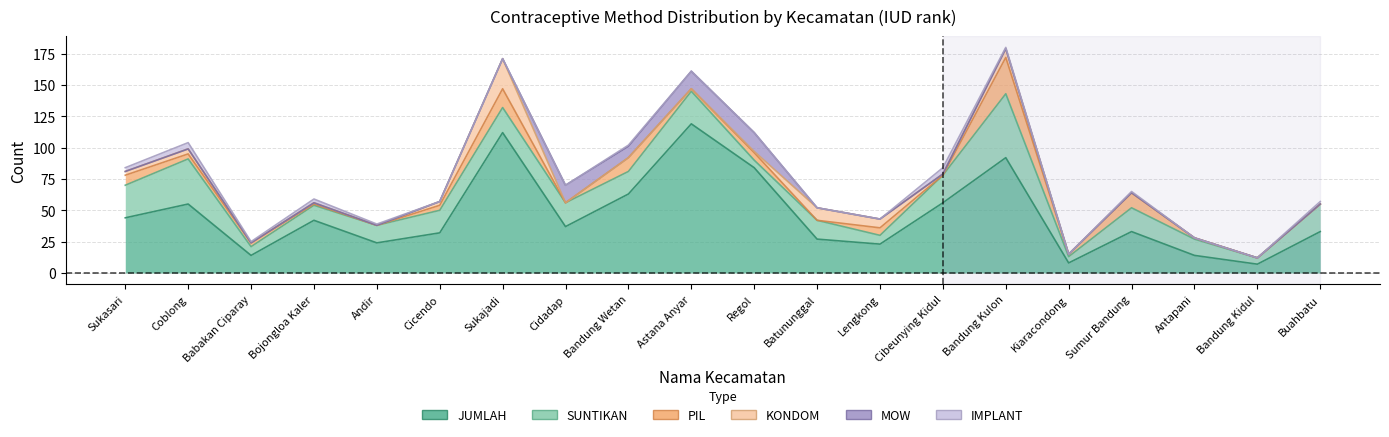

Reading left to right, list all the values displayed in this chart.

JUMLAH: Sukasari=44	Coblong=55	Babakan Ciparay=14	Bojongloa Kaler=42	Andir=24	Cicendo=32	Sukajadi=112	Cidadap=37	Bandung Wetan=63	Astana Anyar=119	Regol=84	Batununggal=27	Lengkong=23	Cibeunying Kidul=56	Bandung Kulon=92	Kiaracondong=8	Sumur Bandung=33	Antapani=14	Bandung Kidul=7	Buahbatu=33
SUNTIKAN: Sukasari=26	Coblong=36	Babakan Ciparay=7	Bojongloa Kaler=12	Andir=14	Cicendo=18	Sukajadi=20	Cidadap=19	Bandung Wetan=18	Astana Anyar=26	Regol=6	Batununggal=15	Lengkong=7	Cibeunying Kidul=22	Bandung Kulon=51	Kiaracondong=5	Sumur Bandung=19	Antapani=13	Bandung Kidul=5	Buahbatu=22
PIL: Sukasari=8	Coblong=4	Babakan Ciparay=3	Bojongloa Kaler=1	Andir=0	Cicendo=4	Sukajadi=15	Cidadap=0	Bandung Wetan=11	Astana Anyar=2	Regol=6	Batununggal=0	Lengkong=6	Cibeunying Kidul=0	Bandung Kulon=29	Kiaracondong=2	Sumur Bandung=12	Antapani=1	Bandung Kidul=0	Buahbatu=0
KONDOM: Sukasari=3	Coblong=4	Babakan Ciparay=0	Bojongloa Kaler=1	Andir=0	Cicendo=3	Sukajadi=24	Cidadap=0	Bandung Wetan=0	Astana Anyar=0	Regol=1	Batununggal=10	Lengkong=7	Cibeunying Kidul=1	Bandung Kulon=7	Kiaracondong=0	Sumur Bandung=0	Antapani=0	Bandung Kidul=0	Buahbatu=0
MOW: Sukasari=0	Coblong=0	Babakan Ciparay=0	Bojongloa Kaler=0	Andir=0	Cicendo=0	Sukajadi=0	Cidadap=14	Bandung Wetan=9	Astana Anyar=14	Regol=15	Batununggal=0	Lengkong=0	Cibeunying Kidul=0	Bandung Kulon=0	Kiaracondong=0	Sumur Bandung=0	Antapani=0	Bandung Kidul=0	Buahbatu=0
IMPLANT: Sukasari=3	Coblong=5	Babakan Ciparay=1	Bojongloa Kaler=3	Andir=1	Cicendo=0	Sukajadi=0	Cidadap=0	Bandung Wetan=1	Astana Anyar=0	Regol=0	Batununggal=0	Lengkong=0	Cibeunying Kidul=5	Bandung Kulon=1	Kiaracondong=0	Sumur Bandung=1	Antapani=0	Bandung Kidul=0	Buahbatu=2